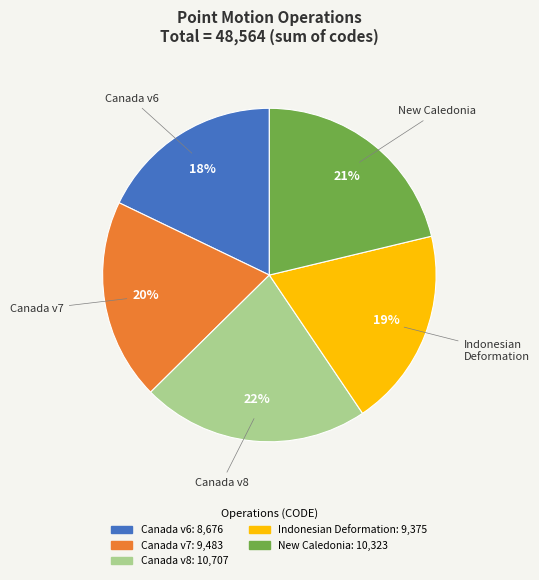

True or false: New Caledonia accounts for 21% of the total.

True